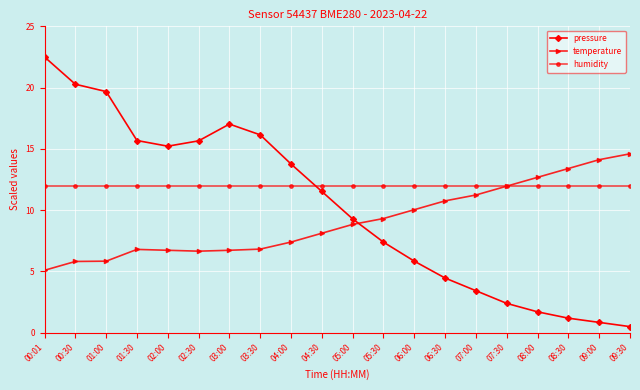

How many data points in temperature are above 8?

11